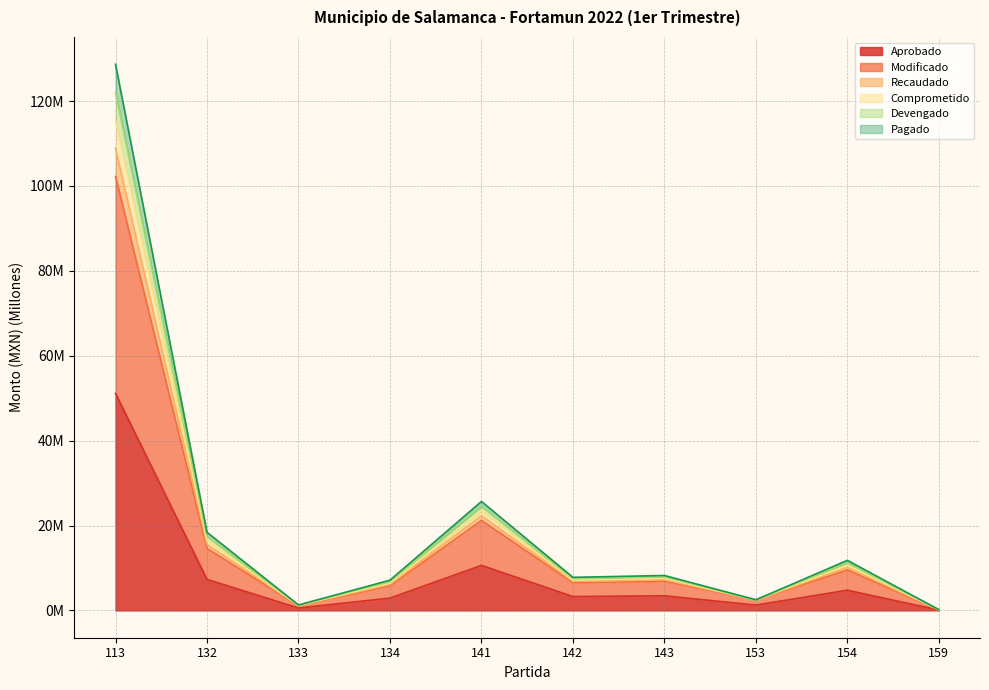

Is it true that Recaudado equals 37.6 at 141?

False